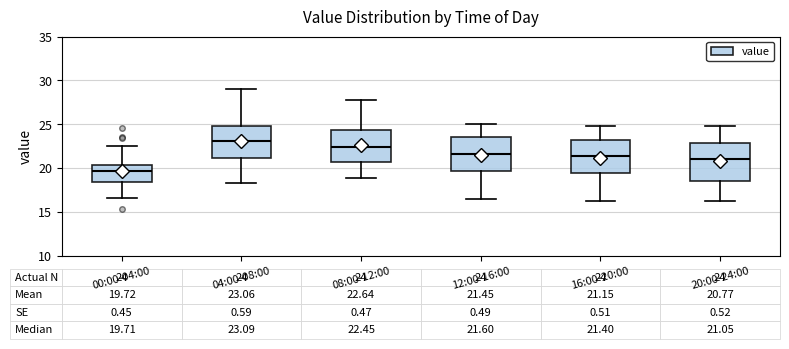

Which box has the highest median line?

04:00-08:00